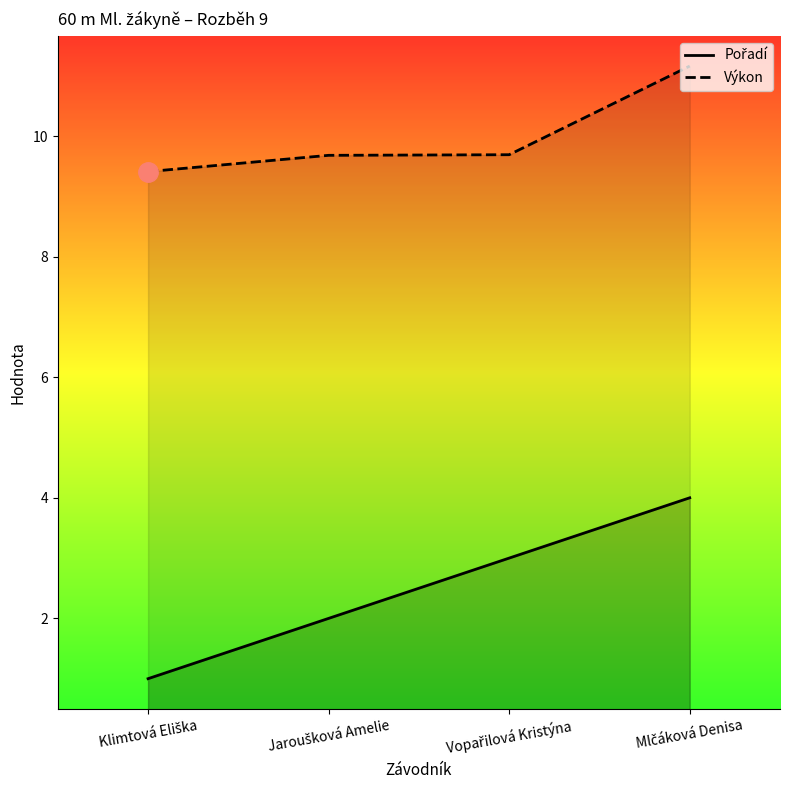

At which category is the sum across all series the highest?

Mlčáková Denisa